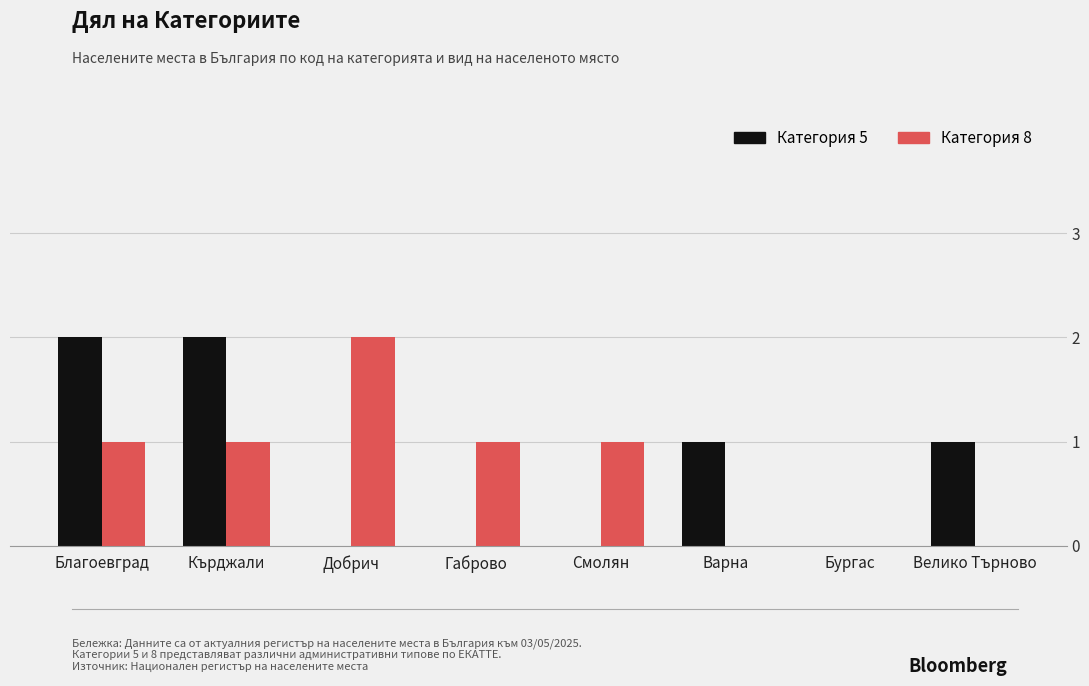

Between Габрово and Бургас, which series saw the biggest shift?

Категория 8